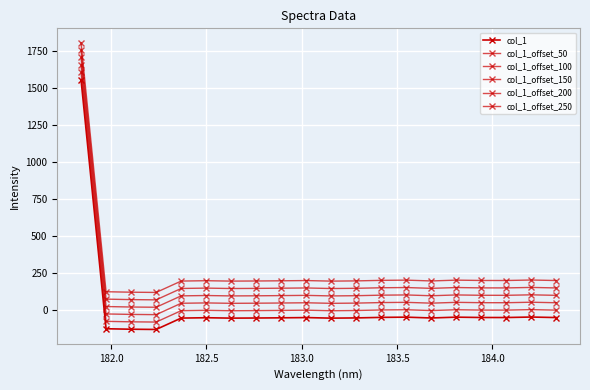

What is the average value of the col_1_offset_50 series?

68.3